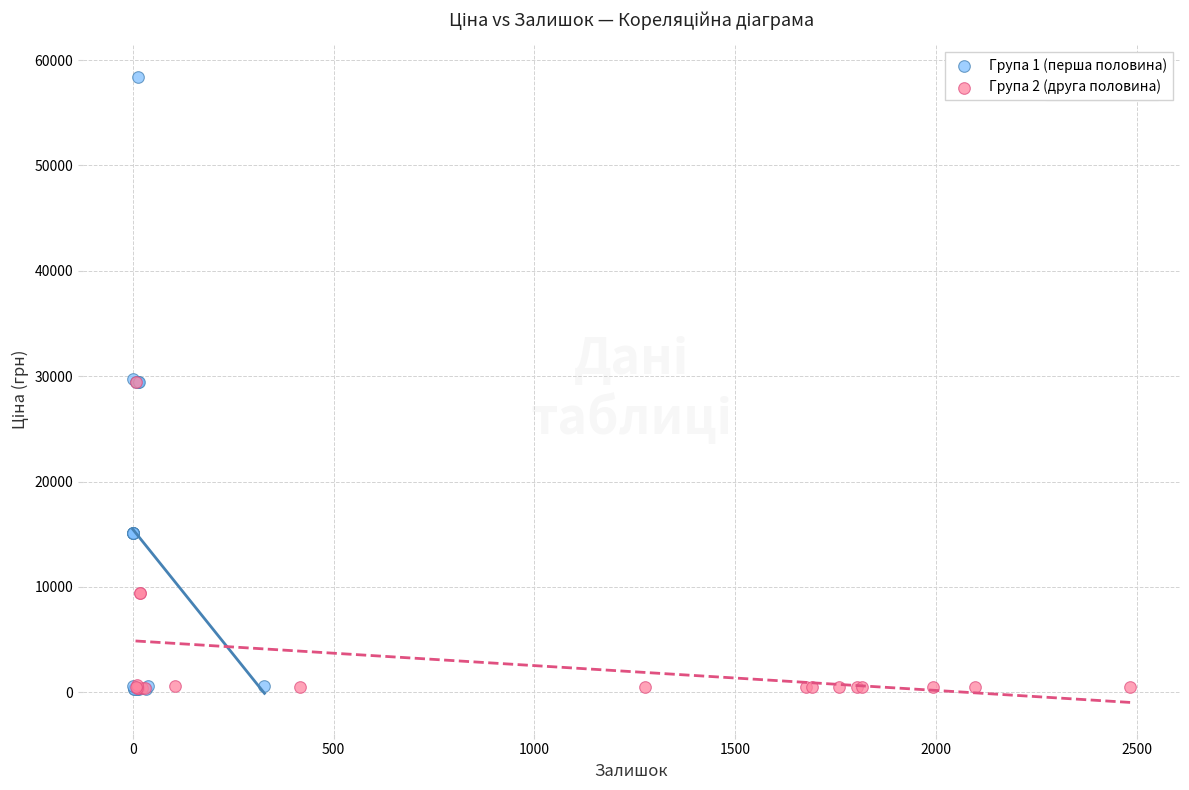

Which series reaches the maximum Y coordinate?

Група 1 (перша половина)